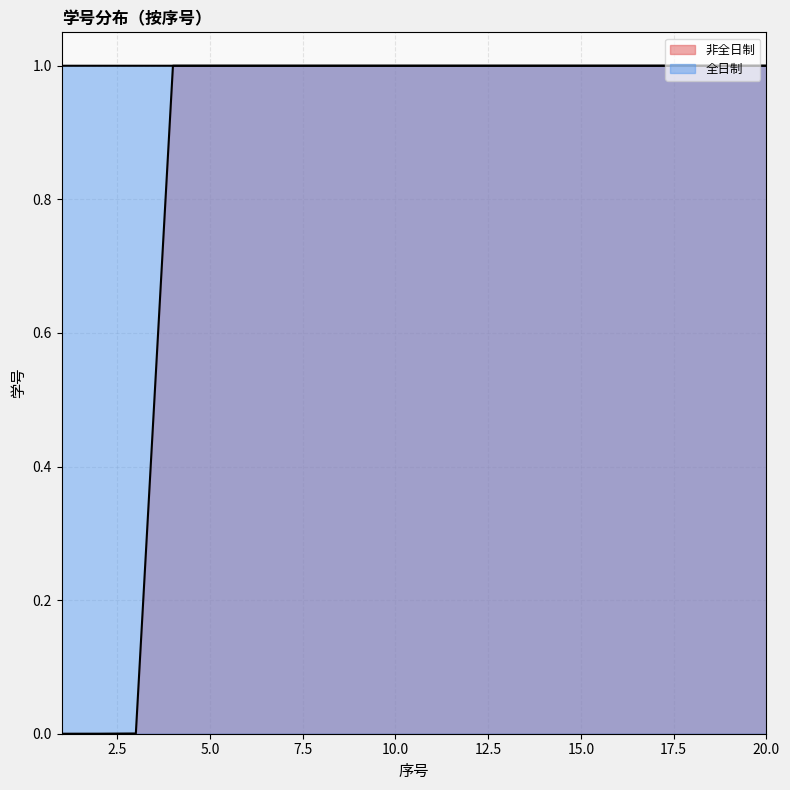

True or false: 全日制 has a value of 1.8 at 3.

False